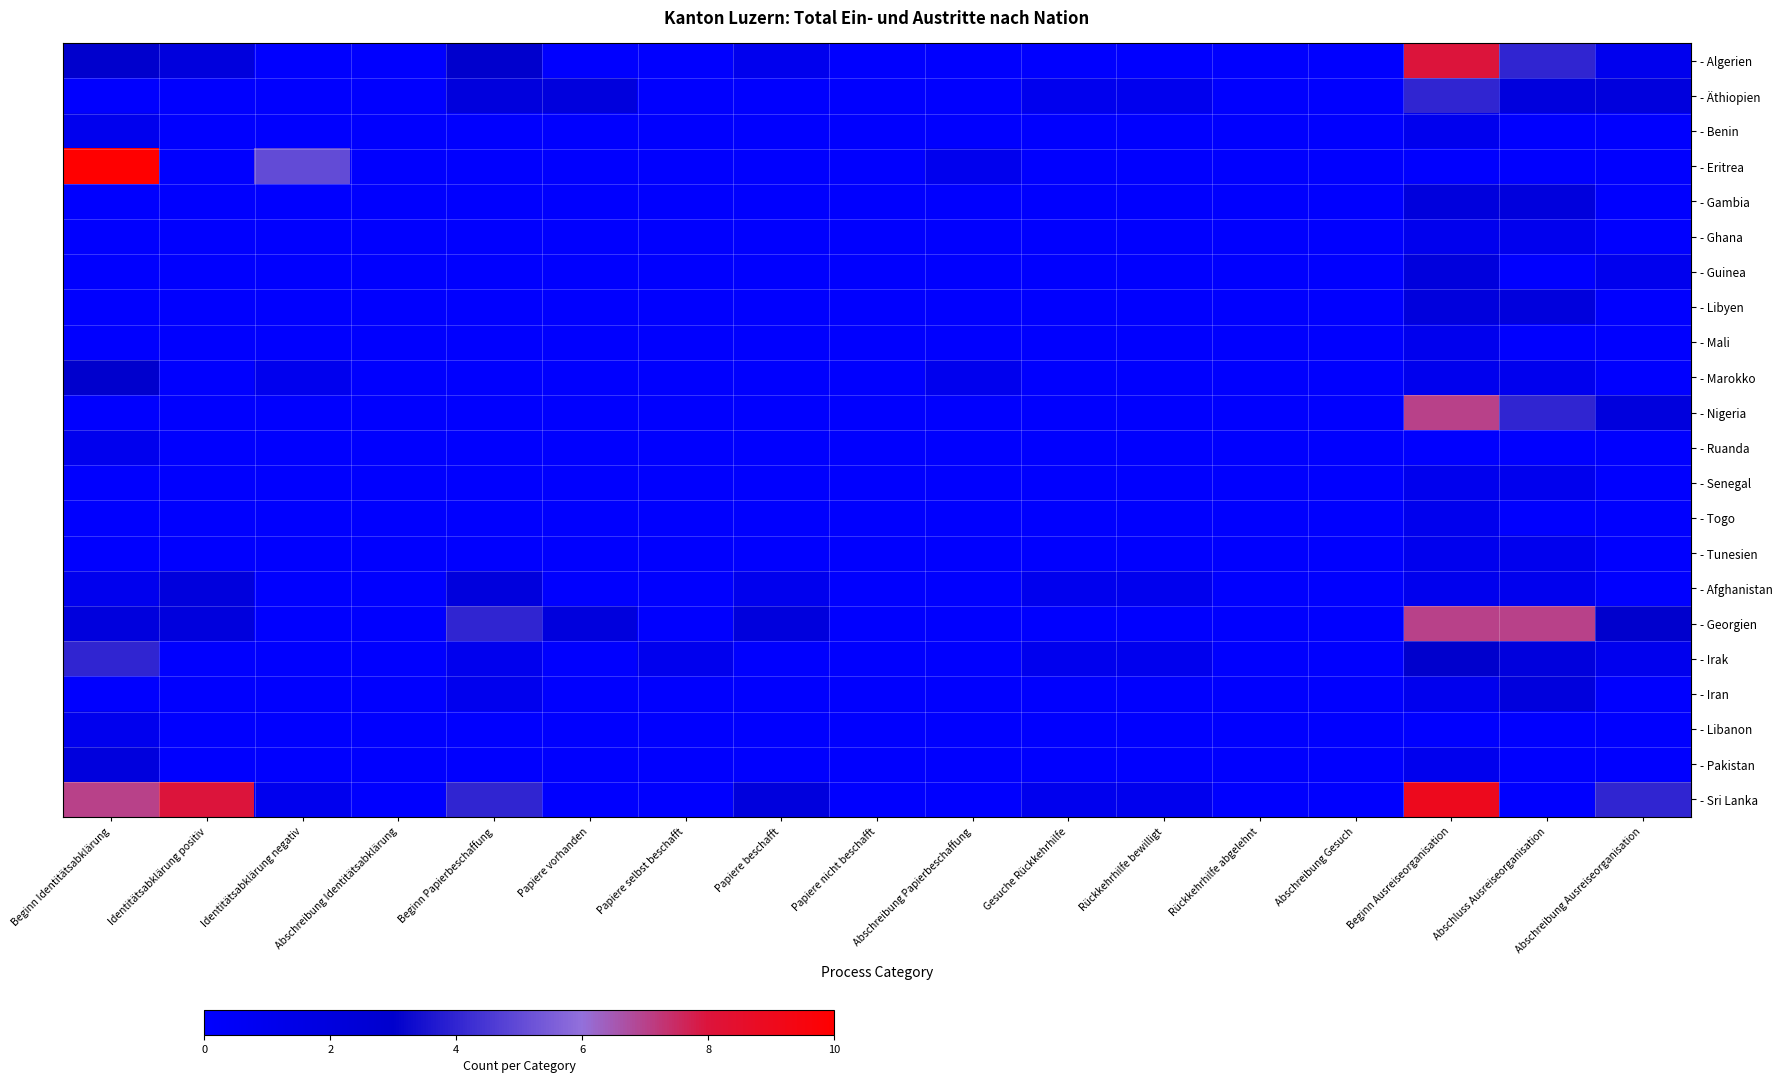

Reading right to left, transcribe all the data shown in this chart.

- Algerien: Abschreibung Ausreiseorganisation=1	Abschluss Ausreiseorganisation=4	Beginn Ausreiseorganisation=8	Abschreibung Gesuch=0	Rückkehrhilfe abgelehnt=0	Rückkehrhilfe bewilligt=0	Gesuche Rückkehrhilfe=0	Abschreibung Papierbeschaffung=0	Papiere nicht beschafft=0	Papiere beschafft=1	Papiere selbst beschafft=0	Papiere vorhanden=0	Beginn Papierbeschaffung=3	Abschreibung Identitätsabklärung=0	Identitätsabklärung negativ=0	Identitätsabklärung positiv=2	Beginn Identitätsabklärung=3
- Äthiopien: Abschreibung Ausreiseorganisation=2	Abschluss Ausreiseorganisation=2	Beginn Ausreiseorganisation=4	Abschreibung Gesuch=0	Rückkehrhilfe abgelehnt=0	Rückkehrhilfe bewilligt=1	Gesuche Rückkehrhilfe=1	Abschreibung Papierbeschaffung=0	Papiere nicht beschafft=0	Papiere beschafft=0	Papiere selbst beschafft=0	Papiere vorhanden=2	Beginn Papierbeschaffung=2	Abschreibung Identitätsabklärung=0	Identitätsabklärung negativ=0	Identitätsabklärung positiv=0	Beginn Identitätsabklärung=0
- Benin: Abschreibung Ausreiseorganisation=0	Abschluss Ausreiseorganisation=0	Beginn Ausreiseorganisation=1	Abschreibung Gesuch=0	Rückkehrhilfe abgelehnt=0	Rückkehrhilfe bewilligt=0	Gesuche Rückkehrhilfe=0	Abschreibung Papierbeschaffung=0	Papiere nicht beschafft=0	Papiere beschafft=0	Papiere selbst beschafft=0	Papiere vorhanden=0	Beginn Papierbeschaffung=0	Abschreibung Identitätsabklärung=0	Identitätsabklärung negativ=0	Identitätsabklärung positiv=0	Beginn Identitätsabklärung=1
- Eritrea: Abschreibung Ausreiseorganisation=0	Abschluss Ausreiseorganisation=0	Beginn Ausreiseorganisation=0	Abschreibung Gesuch=0	Rückkehrhilfe abgelehnt=0	Rückkehrhilfe bewilligt=0	Gesuche Rückkehrhilfe=0	Abschreibung Papierbeschaffung=1	Papiere nicht beschafft=0	Papiere beschafft=0	Papiere selbst beschafft=0	Papiere vorhanden=0	Beginn Papierbeschaffung=0	Abschreibung Identitätsabklärung=0	Identitätsabklärung negativ=5	Identitätsabklärung positiv=0	Beginn Identitätsabklärung=10
- Gambia: Abschreibung Ausreiseorganisation=0	Abschluss Ausreiseorganisation=2	Beginn Ausreiseorganisation=2	Abschreibung Gesuch=0	Rückkehrhilfe abgelehnt=0	Rückkehrhilfe bewilligt=0	Gesuche Rückkehrhilfe=0	Abschreibung Papierbeschaffung=0	Papiere nicht beschafft=0	Papiere beschafft=0	Papiere selbst beschafft=0	Papiere vorhanden=0	Beginn Papierbeschaffung=0	Abschreibung Identitätsabklärung=0	Identitätsabklärung negativ=0	Identitätsabklärung positiv=0	Beginn Identitätsabklärung=0
- Ghana: Abschreibung Ausreiseorganisation=0	Abschluss Ausreiseorganisation=1	Beginn Ausreiseorganisation=1	Abschreibung Gesuch=0	Rückkehrhilfe abgelehnt=0	Rückkehrhilfe bewilligt=0	Gesuche Rückkehrhilfe=0	Abschreibung Papierbeschaffung=0	Papiere nicht beschafft=0	Papiere beschafft=0	Papiere selbst beschafft=0	Papiere vorhanden=0	Beginn Papierbeschaffung=0	Abschreibung Identitätsabklärung=0	Identitätsabklärung negativ=0	Identitätsabklärung positiv=0	Beginn Identitätsabklärung=0
- Guinea: Abschreibung Ausreiseorganisation=1	Abschluss Ausreiseorganisation=0	Beginn Ausreiseorganisation=2	Abschreibung Gesuch=0	Rückkehrhilfe abgelehnt=0	Rückkehrhilfe bewilligt=0	Gesuche Rückkehrhilfe=0	Abschreibung Papierbeschaffung=0	Papiere nicht beschafft=0	Papiere beschafft=0	Papiere selbst beschafft=0	Papiere vorhanden=0	Beginn Papierbeschaffung=0	Abschreibung Identitätsabklärung=0	Identitätsabklärung negativ=0	Identitätsabklärung positiv=0	Beginn Identitätsabklärung=0
- Libyen: Abschreibung Ausreiseorganisation=0	Abschluss Ausreiseorganisation=2	Beginn Ausreiseorganisation=2	Abschreibung Gesuch=0	Rückkehrhilfe abgelehnt=0	Rückkehrhilfe bewilligt=0	Gesuche Rückkehrhilfe=0	Abschreibung Papierbeschaffung=0	Papiere nicht beschafft=0	Papiere beschafft=0	Papiere selbst beschafft=0	Papiere vorhanden=0	Beginn Papierbeschaffung=0	Abschreibung Identitätsabklärung=0	Identitätsabklärung negativ=0	Identitätsabklärung positiv=0	Beginn Identitätsabklärung=0
- Mali: Abschreibung Ausreiseorganisation=0	Abschluss Ausreiseorganisation=0	Beginn Ausreiseorganisation=1	Abschreibung Gesuch=0	Rückkehrhilfe abgelehnt=0	Rückkehrhilfe bewilligt=0	Gesuche Rückkehrhilfe=0	Abschreibung Papierbeschaffung=0	Papiere nicht beschafft=0	Papiere beschafft=0	Papiere selbst beschafft=0	Papiere vorhanden=0	Beginn Papierbeschaffung=0	Abschreibung Identitätsabklärung=0	Identitätsabklärung negativ=0	Identitätsabklärung positiv=0	Beginn Identitätsabklärung=0
- Marokko: Abschreibung Ausreiseorganisation=0	Abschluss Ausreiseorganisation=1	Beginn Ausreiseorganisation=1	Abschreibung Gesuch=0	Rückkehrhilfe abgelehnt=0	Rückkehrhilfe bewilligt=0	Gesuche Rückkehrhilfe=0	Abschreibung Papierbeschaffung=1	Papiere nicht beschafft=0	Papiere beschafft=0	Papiere selbst beschafft=0	Papiere vorhanden=0	Beginn Papierbeschaffung=0	Abschreibung Identitätsabklärung=0	Identitätsabklärung negativ=1	Identitätsabklärung positiv=0	Beginn Identitätsabklärung=3
- Nigeria: Abschreibung Ausreiseorganisation=2	Abschluss Ausreiseorganisation=4	Beginn Ausreiseorganisation=7	Abschreibung Gesuch=0	Rückkehrhilfe abgelehnt=0	Rückkehrhilfe bewilligt=0	Gesuche Rückkehrhilfe=0	Abschreibung Papierbeschaffung=0	Papiere nicht beschafft=0	Papiere beschafft=0	Papiere selbst beschafft=0	Papiere vorhanden=0	Beginn Papierbeschaffung=0	Abschreibung Identitätsabklärung=0	Identitätsabklärung negativ=0	Identitätsabklärung positiv=0	Beginn Identitätsabklärung=0
- Ruanda: Abschreibung Ausreiseorganisation=0	Abschluss Ausreiseorganisation=0	Beginn Ausreiseorganisation=0	Abschreibung Gesuch=0	Rückkehrhilfe abgelehnt=0	Rückkehrhilfe bewilligt=0	Gesuche Rückkehrhilfe=0	Abschreibung Papierbeschaffung=0	Papiere nicht beschafft=0	Papiere beschafft=0	Papiere selbst beschafft=0	Papiere vorhanden=0	Beginn Papierbeschaffung=0	Abschreibung Identitätsabklärung=0	Identitätsabklärung negativ=0	Identitätsabklärung positiv=0	Beginn Identitätsabklärung=1
- Senegal: Abschreibung Ausreiseorganisation=0	Abschluss Ausreiseorganisation=1	Beginn Ausreiseorganisation=1	Abschreibung Gesuch=0	Rückkehrhilfe abgelehnt=0	Rückkehrhilfe bewilligt=0	Gesuche Rückkehrhilfe=0	Abschreibung Papierbeschaffung=0	Papiere nicht beschafft=0	Papiere beschafft=0	Papiere selbst beschafft=0	Papiere vorhanden=0	Beginn Papierbeschaffung=0	Abschreibung Identitätsabklärung=0	Identitätsabklärung negativ=0	Identitätsabklärung positiv=0	Beginn Identitätsabklärung=0
- Togo: Abschreibung Ausreiseorganisation=0	Abschluss Ausreiseorganisation=0	Beginn Ausreiseorganisation=1	Abschreibung Gesuch=0	Rückkehrhilfe abgelehnt=0	Rückkehrhilfe bewilligt=0	Gesuche Rückkehrhilfe=0	Abschreibung Papierbeschaffung=0	Papiere nicht beschafft=0	Papiere beschafft=0	Papiere selbst beschafft=0	Papiere vorhanden=0	Beginn Papierbeschaffung=0	Abschreibung Identitätsabklärung=0	Identitätsabklärung negativ=0	Identitätsabklärung positiv=0	Beginn Identitätsabklärung=0
- Tunesien: Abschreibung Ausreiseorganisation=0	Abschluss Ausreiseorganisation=1	Beginn Ausreiseorganisation=1	Abschreibung Gesuch=0	Rückkehrhilfe abgelehnt=0	Rückkehrhilfe bewilligt=0	Gesuche Rückkehrhilfe=0	Abschreibung Papierbeschaffung=0	Papiere nicht beschafft=0	Papiere beschafft=0	Papiere selbst beschafft=0	Papiere vorhanden=0	Beginn Papierbeschaffung=0	Abschreibung Identitätsabklärung=0	Identitätsabklärung negativ=0	Identitätsabklärung positiv=0	Beginn Identitätsabklärung=0
- Afghanistan: Abschreibung Ausreiseorganisation=0	Abschluss Ausreiseorganisation=1	Beginn Ausreiseorganisation=1	Abschreibung Gesuch=0	Rückkehrhilfe abgelehnt=0	Rückkehrhilfe bewilligt=1	Gesuche Rückkehrhilfe=1	Abschreibung Papierbeschaffung=0	Papiere nicht beschafft=0	Papiere beschafft=1	Papiere selbst beschafft=0	Papiere vorhanden=0	Beginn Papierbeschaffung=2	Abschreibung Identitätsabklärung=0	Identitätsabklärung negativ=0	Identitätsabklärung positiv=2	Beginn Identitätsabklärung=1
- Georgien: Abschreibung Ausreiseorganisation=3	Abschluss Ausreiseorganisation=7	Beginn Ausreiseorganisation=7	Abschreibung Gesuch=0	Rückkehrhilfe abgelehnt=0	Rückkehrhilfe bewilligt=0	Gesuche Rückkehrhilfe=0	Abschreibung Papierbeschaffung=0	Papiere nicht beschafft=0	Papiere beschafft=2	Papiere selbst beschafft=0	Papiere vorhanden=2	Beginn Papierbeschaffung=4	Abschreibung Identitätsabklärung=0	Identitätsabklärung negativ=0	Identitätsabklärung positiv=2	Beginn Identitätsabklärung=2
- Irak: Abschreibung Ausreiseorganisation=1	Abschluss Ausreiseorganisation=2	Beginn Ausreiseorganisation=3	Abschreibung Gesuch=0	Rückkehrhilfe abgelehnt=0	Rückkehrhilfe bewilligt=1	Gesuche Rückkehrhilfe=1	Abschreibung Papierbeschaffung=0	Papiere nicht beschafft=0	Papiere beschafft=0	Papiere selbst beschafft=1	Papiere vorhanden=0	Beginn Papierbeschaffung=1	Abschreibung Identitätsabklärung=0	Identitätsabklärung negativ=0	Identitätsabklärung positiv=0	Beginn Identitätsabklärung=4
- Iran: Abschreibung Ausreiseorganisation=0	Abschluss Ausreiseorganisation=2	Beginn Ausreiseorganisation=1	Abschreibung Gesuch=0	Rückkehrhilfe abgelehnt=0	Rückkehrhilfe bewilligt=0	Gesuche Rückkehrhilfe=0	Abschreibung Papierbeschaffung=0	Papiere nicht beschafft=0	Papiere beschafft=0	Papiere selbst beschafft=0	Papiere vorhanden=0	Beginn Papierbeschaffung=1	Abschreibung Identitätsabklärung=0	Identitätsabklärung negativ=0	Identitätsabklärung positiv=0	Beginn Identitätsabklärung=0
- Libanon: Abschreibung Ausreiseorganisation=0	Abschluss Ausreiseorganisation=0	Beginn Ausreiseorganisation=0	Abschreibung Gesuch=0	Rückkehrhilfe abgelehnt=0	Rückkehrhilfe bewilligt=0	Gesuche Rückkehrhilfe=0	Abschreibung Papierbeschaffung=0	Papiere nicht beschafft=0	Papiere beschafft=0	Papiere selbst beschafft=0	Papiere vorhanden=0	Beginn Papierbeschaffung=0	Abschreibung Identitätsabklärung=0	Identitätsabklärung negativ=0	Identitätsabklärung positiv=0	Beginn Identitätsabklärung=1
- Pakistan: Abschreibung Ausreiseorganisation=0	Abschluss Ausreiseorganisation=0	Beginn Ausreiseorganisation=1	Abschreibung Gesuch=0	Rückkehrhilfe abgelehnt=0	Rückkehrhilfe bewilligt=0	Gesuche Rückkehrhilfe=0	Abschreibung Papierbeschaffung=0	Papiere nicht beschafft=0	Papiere beschafft=0	Papiere selbst beschafft=0	Papiere vorhanden=0	Beginn Papierbeschaffung=0	Abschreibung Identitätsabklärung=0	Identitätsabklärung negativ=0	Identitätsabklärung positiv=0	Beginn Identitätsabklärung=2
- Sri Lanka: Abschreibung Ausreiseorganisation=4	Abschluss Ausreiseorganisation=0	Beginn Ausreiseorganisation=9	Abschreibung Gesuch=0	Rückkehrhilfe abgelehnt=0	Rückkehrhilfe bewilligt=1	Gesuche Rückkehrhilfe=1	Abschreibung Papierbeschaffung=0	Papiere nicht beschafft=0	Papiere beschafft=2	Papiere selbst beschafft=0	Papiere vorhanden=0	Beginn Papierbeschaffung=4	Abschreibung Identitätsabklärung=0	Identitätsabklärung negativ=1	Identitätsabklärung positiv=8	Beginn Identitätsabklärung=7